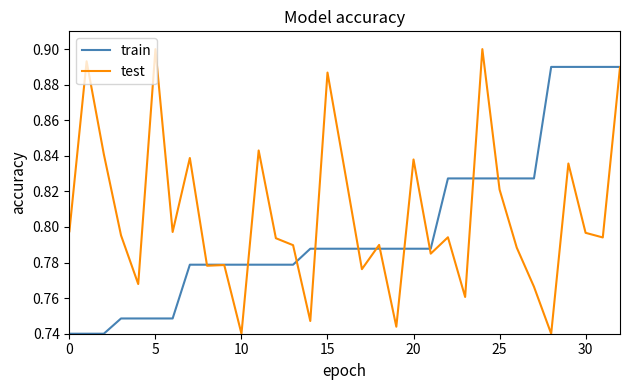

Which series has the largest total across all categories?

test